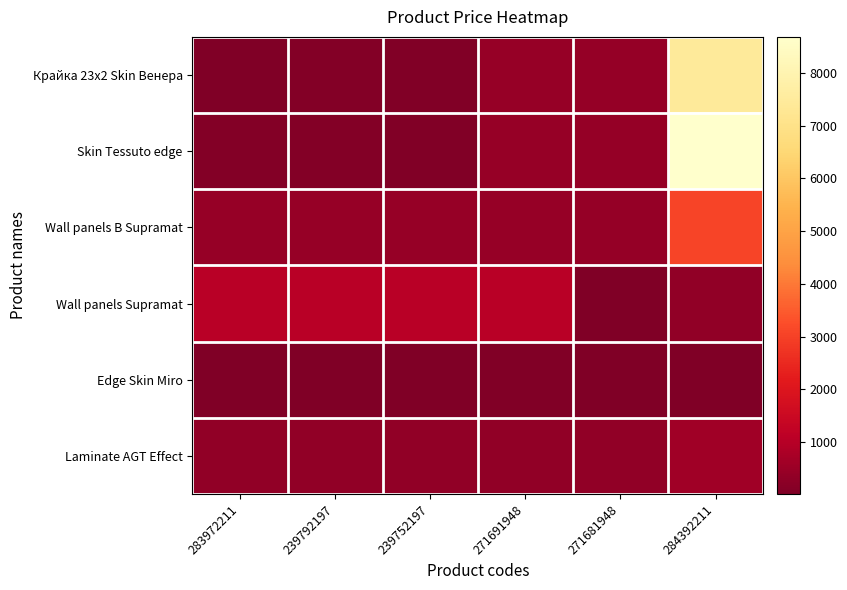

Reading left to right, extract all data points from this chart.

Крайка 23x2 Skin Венера: 283972211=32.0	239792197=111.8	239752197=55.9	271691948=434.3	271681948=408.2	284392211=7444.6
Skin Tessuto edge: 283972211=111.8	239792197=111.8	239752197=55.9	271691948=434.3	271681948=408.2	284392211=8679.5
Wall panels B Supramat: 283972211=434.3	239792197=434.3	239752197=434.3	271691948=434.3	271681948=408.2	284392211=3094.7
Wall panels Supramat: 283972211=1046.0	239792197=1046.0	239752197=1046.0	271691948=1046.0	271681948=30.9	284392211=333.1
Edge Skin Miro: 283972211=30.9	239792197=27.0	239752197=15.6	271691948=72.8	271681948=32.8	284392211=27.0
Laminate AGT Effect: 283972211=333.1	239792197=333.1	239752197=333.1	271691948=333.1	271681948=333.1	284392211=595.0